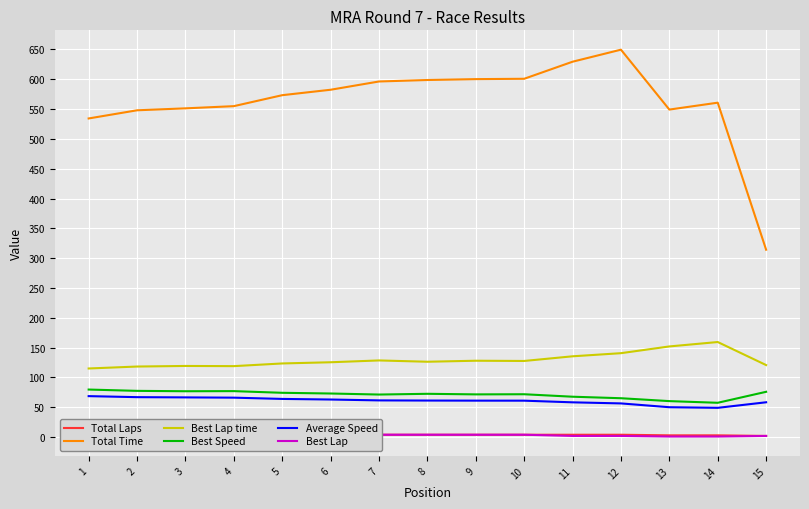

True or false: Best Speed and Best Lap intersect in this chart.

False